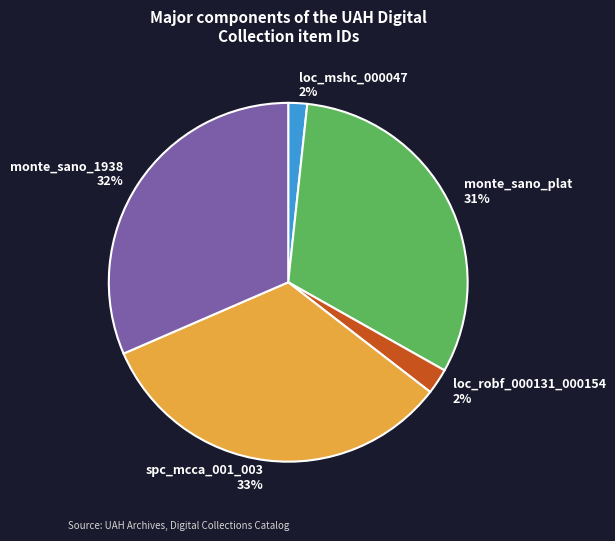

Does any single category account for the majority?

No